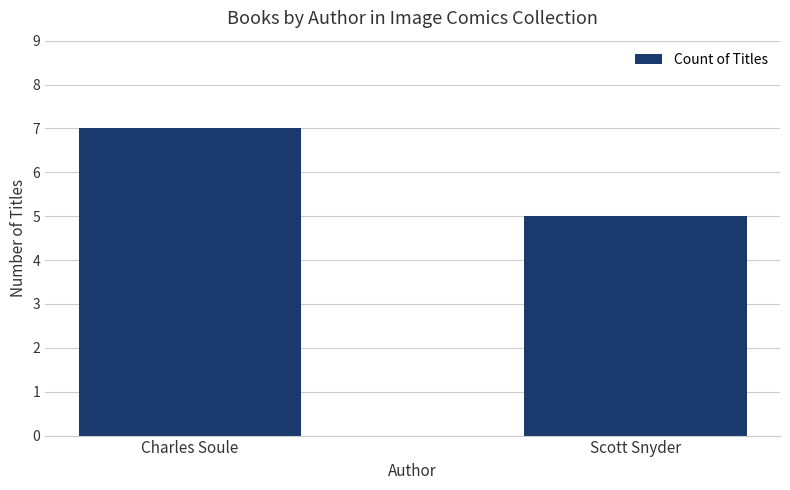

Does the chart contain any negative values?

No